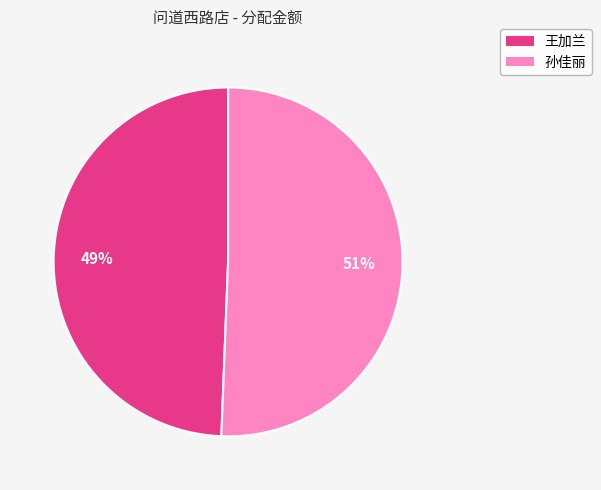

Combined, do 王加兰 and 孙佳丽 account for over 50%?

Yes